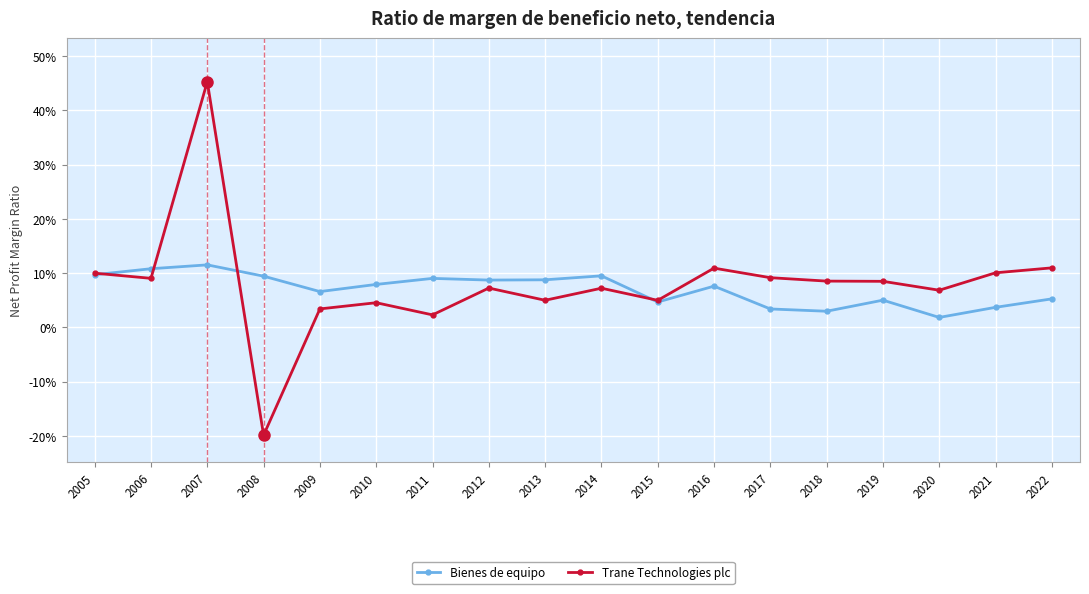

What is the highest value of the Bienes de equipo series?

0.1